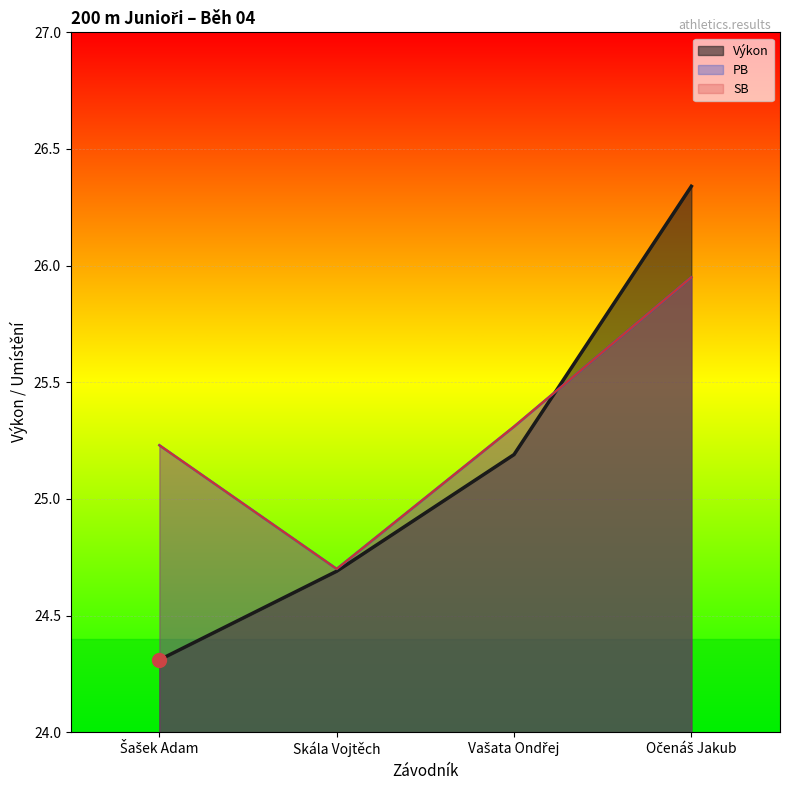

At which label does SB reach its minimum?

Skála Vojtěch